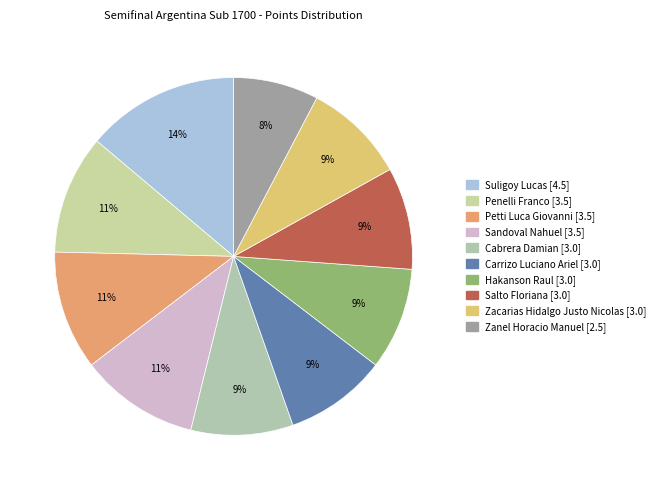

Does Cabrera Damian account for over 50% of the chart?

No